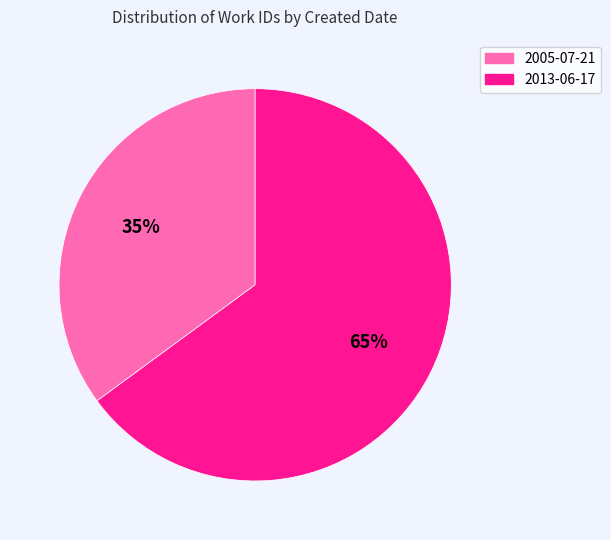

Rank the categories by value from highest to lowest.

2013-06-17, 2005-07-21